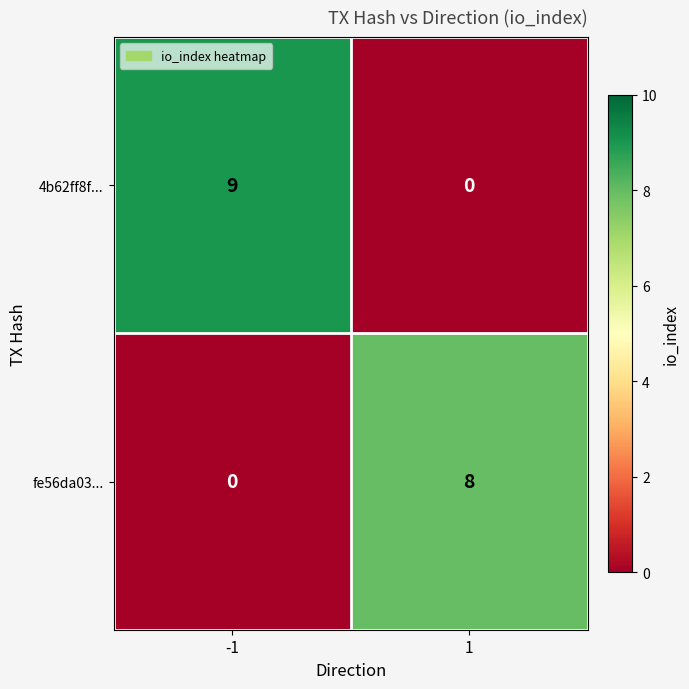

What is the greatest value displayed?

9